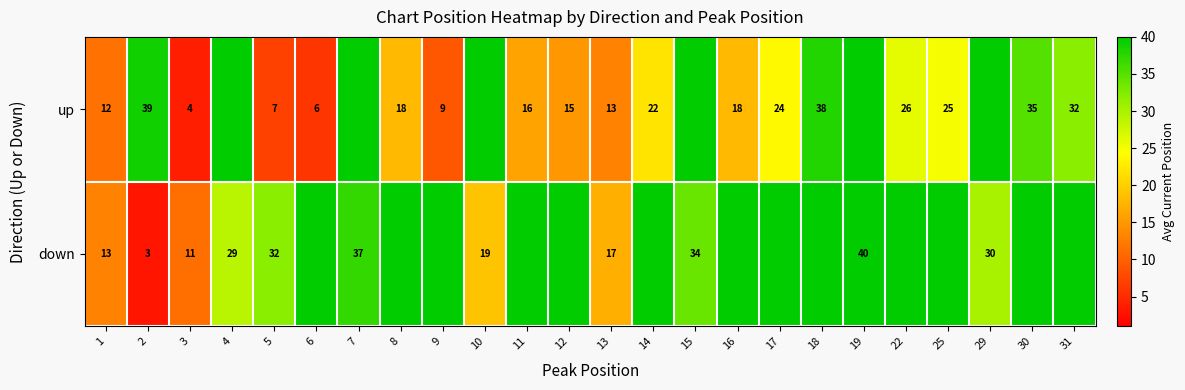

Rank the series by their maximum value, from highest to lowest.

row_0, row_1